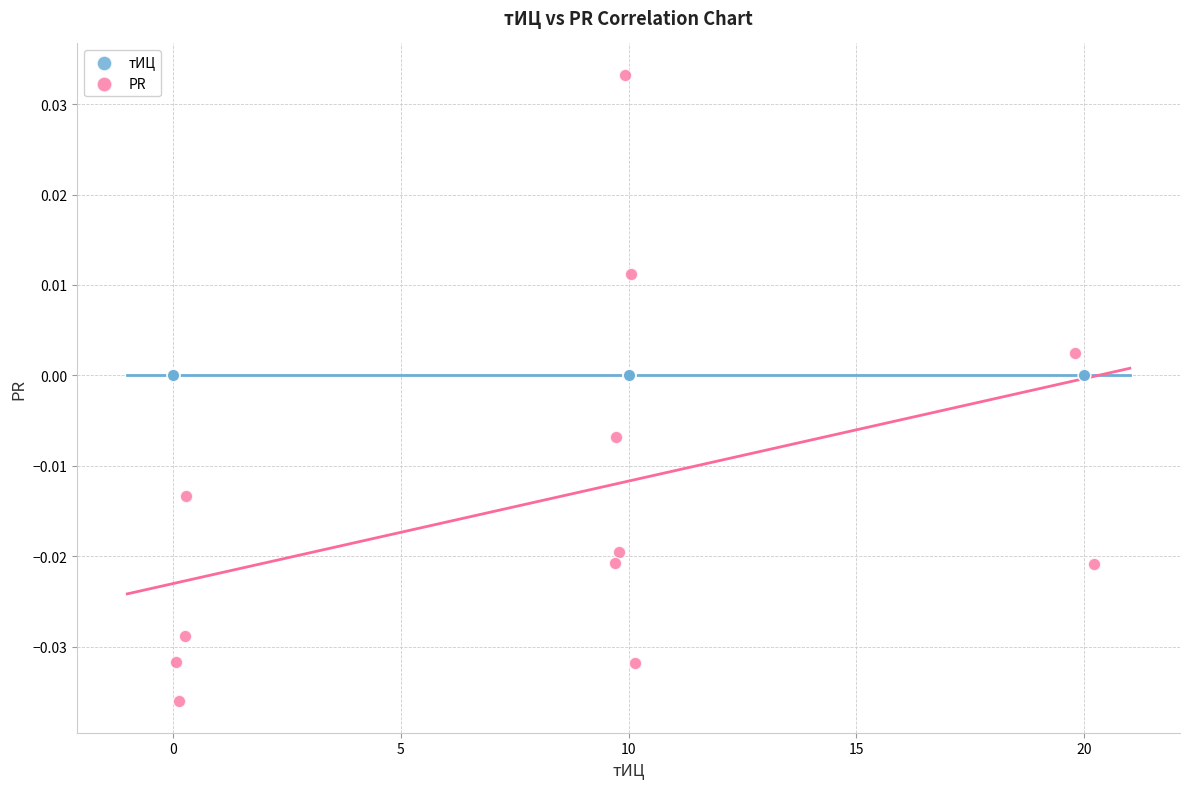

Which series contains the highest Y value?

PR